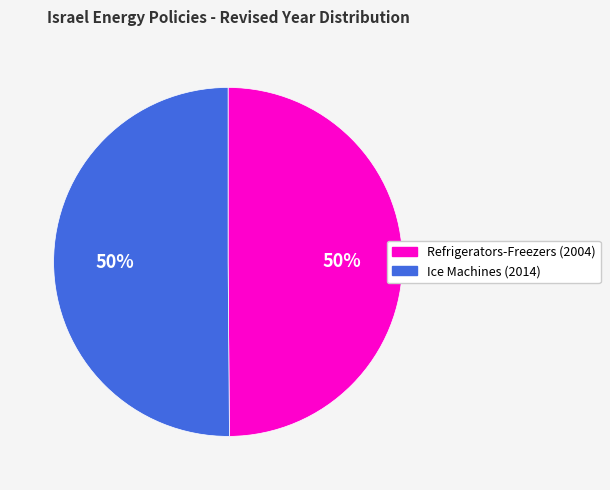

Do Refrigerators-Freezers (2004) and Ice Machines (2014) together represent more than half of the pie?

Yes